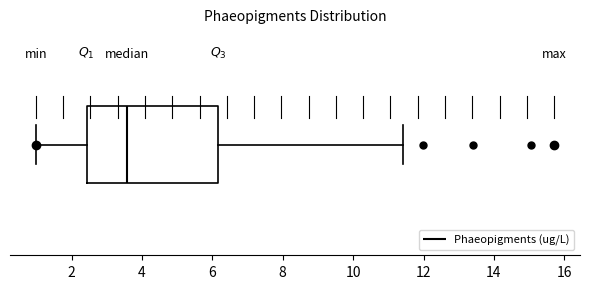

Where does the left whisker of the box end on the x-axis? The values are not printed on the chart, so give them approximately, as read against the axis.

1.0